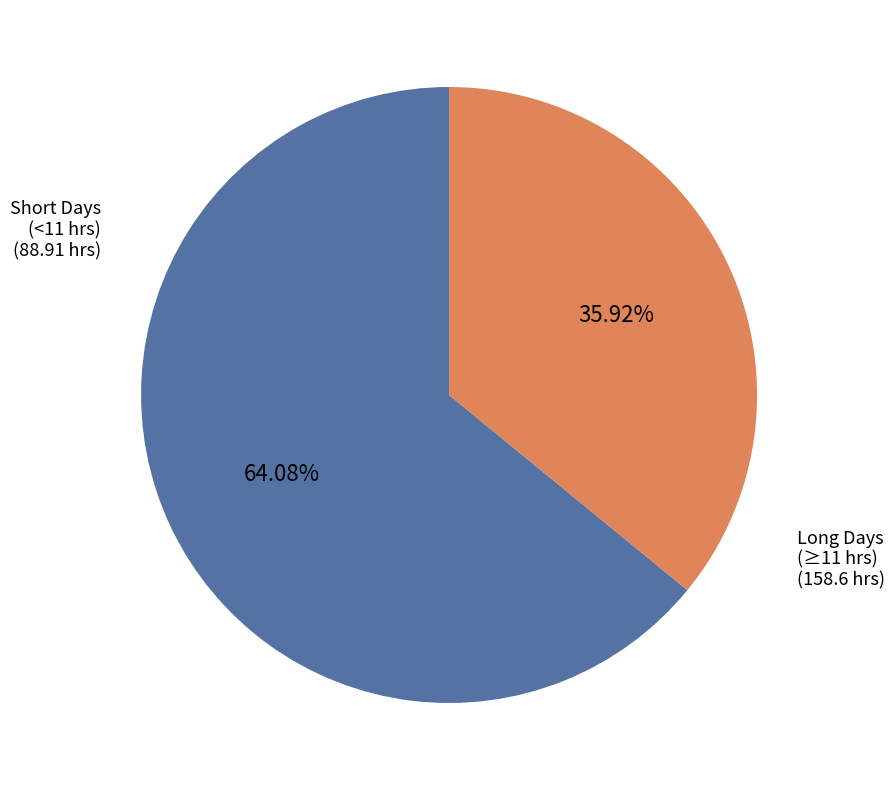

Does any single category account for the majority?

Yes